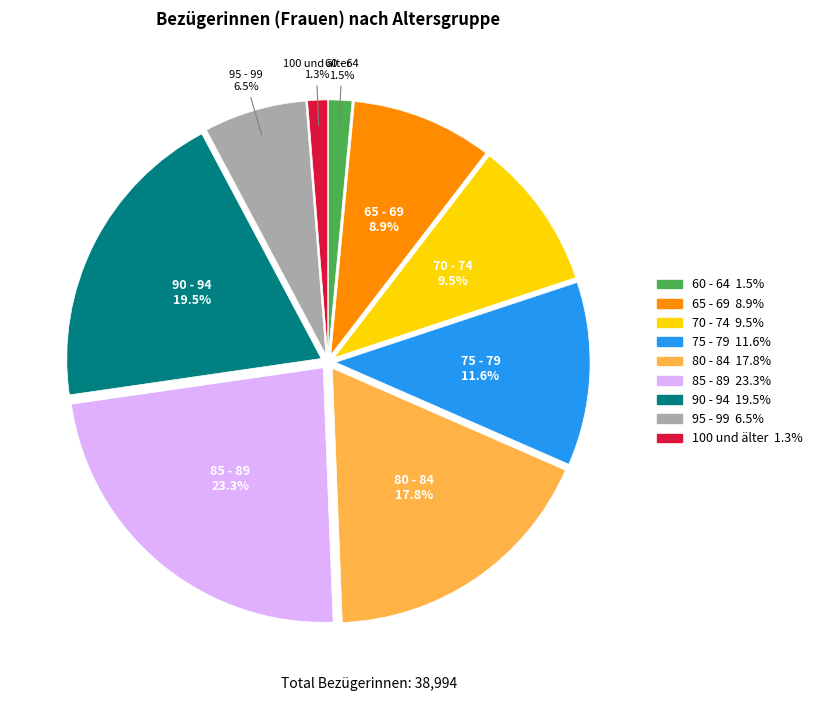

How many segments does this pie chart have?

9